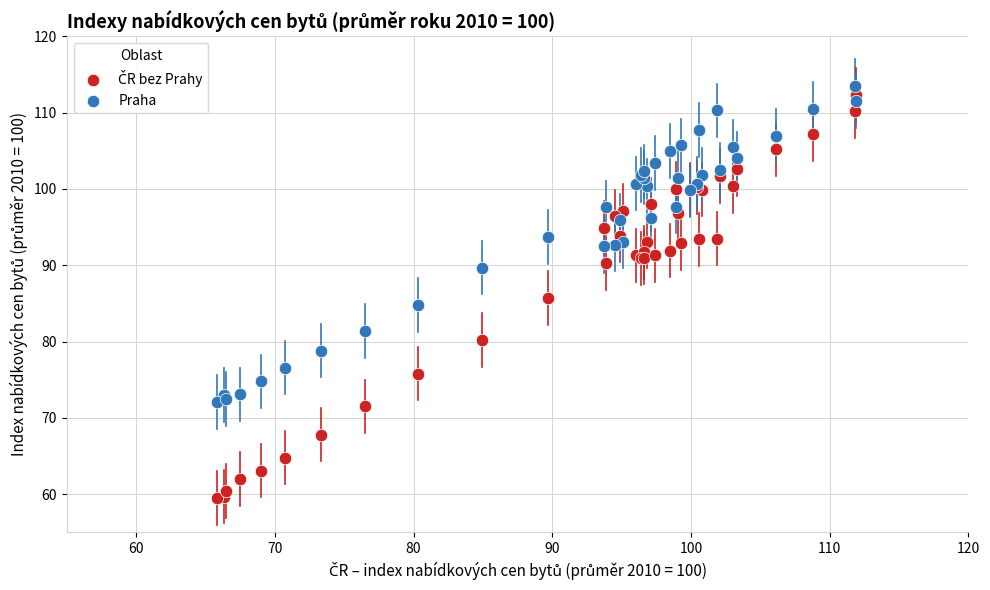

Which series reaches the maximum Y coordinate?

Praha